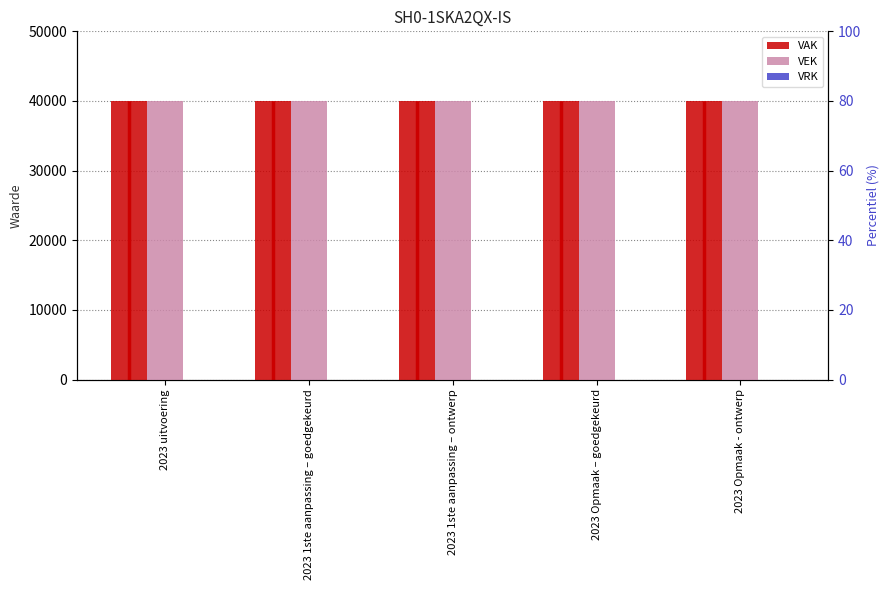

List the series in order of their peak value, lowest first.

VRK, VAK, VEK